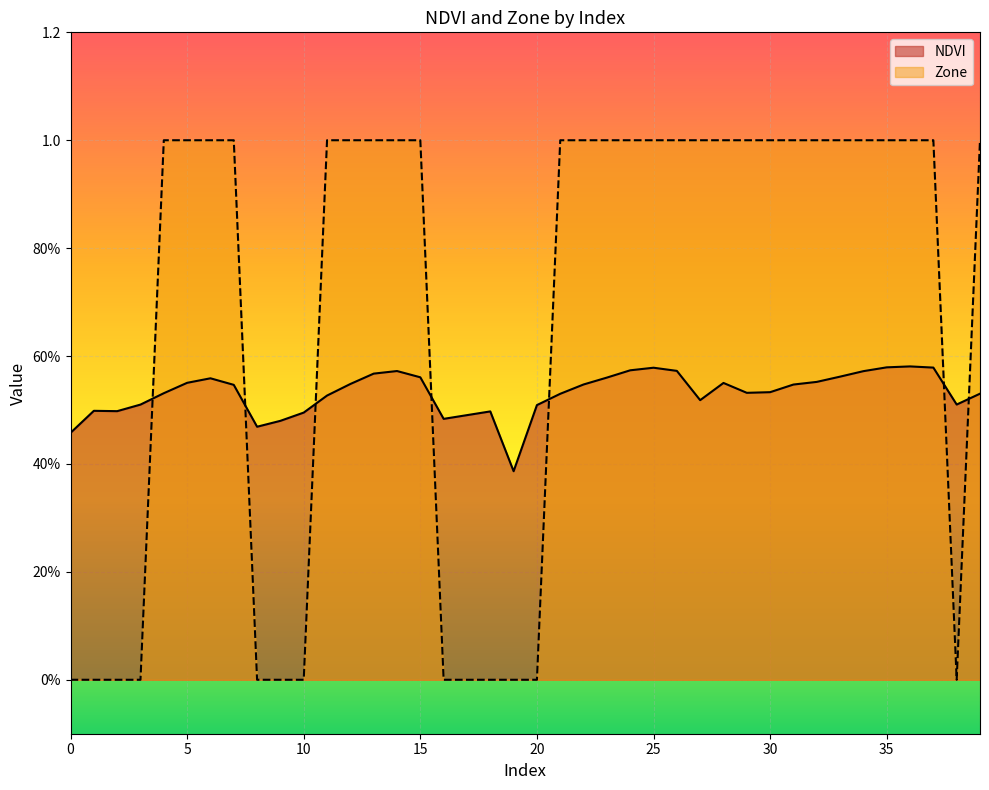

Rank the series by their average value, from highest to lowest.

Zone, NDVI